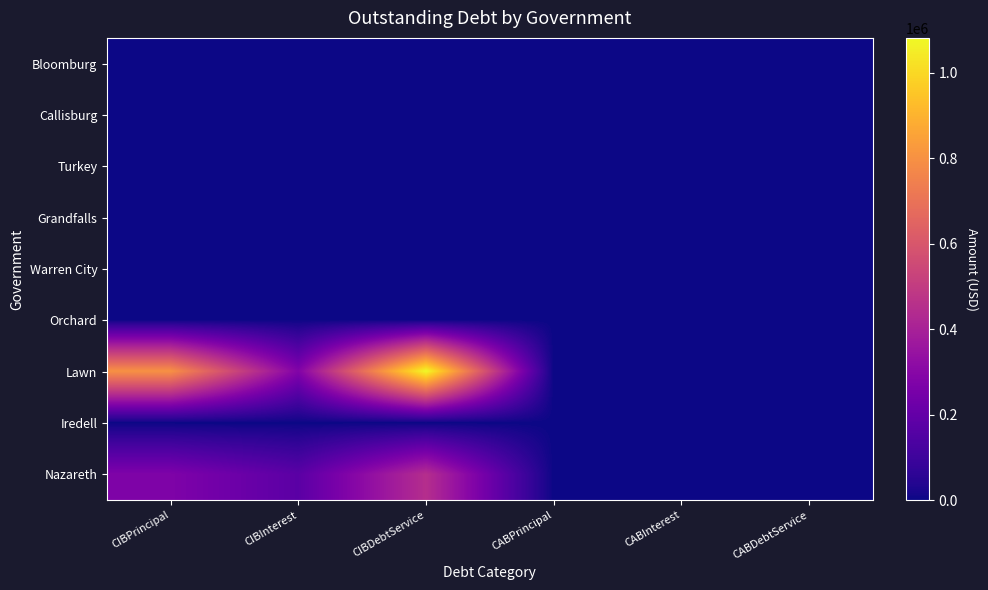

List the series in order of their peak value, lowest first.

Bloomburg, Callisburg, Turkey, Grandfalls, Warren City, Orchard, Iredell, Nazareth, Lawn